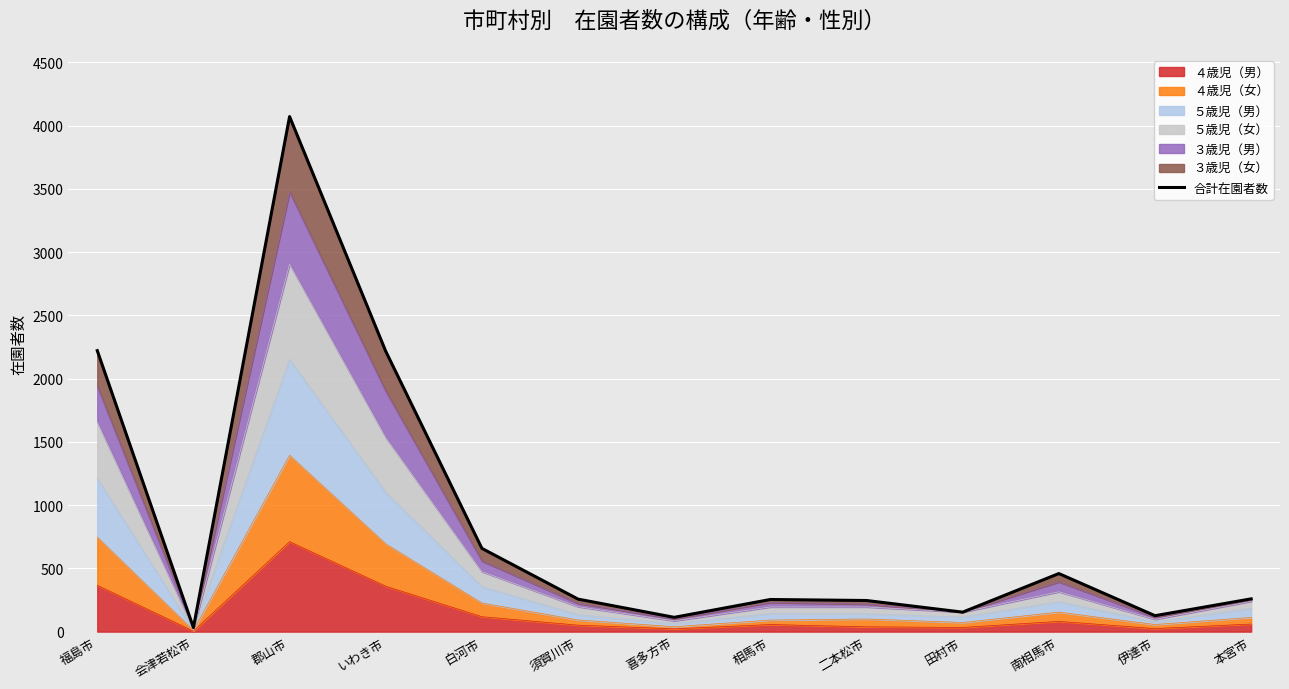

Where is the data nearest to the value 2051?

いわき市